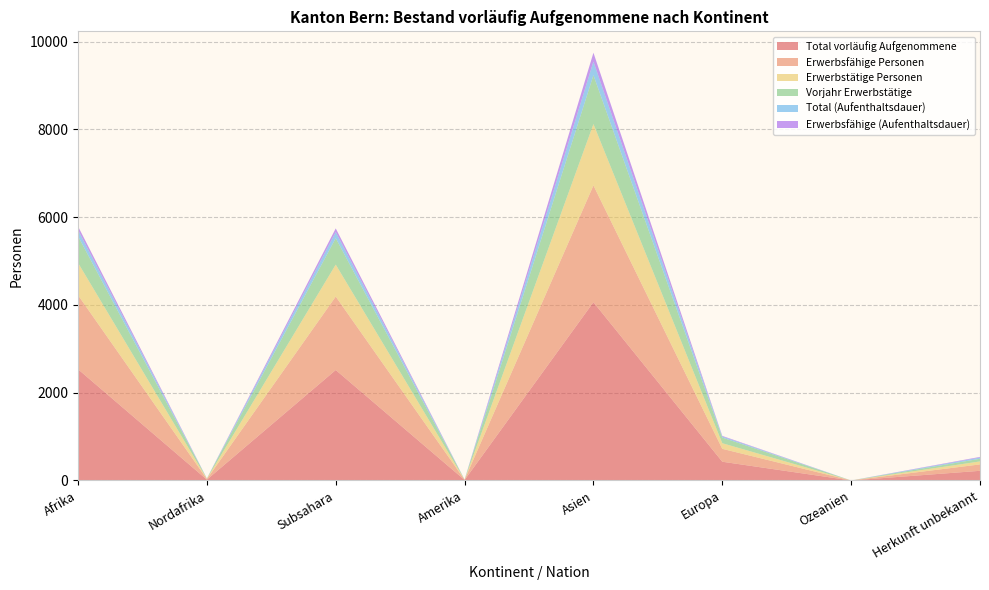

Reading left to right, transcribe all the data shown in this chart.

Total vorläufig Aufgenommene: 2535	18	2517	10	4063	427	0	220
Erwerbsfähige Personen: 1689	14	1675	7	2662	294	0	146
Erwerbstätige Personen: 736	8	728	1	1398	128	0	68
Vorjahr Erwerbstätige: 608	5	603	2	1114	128	0	60
Total (Aufenthaltsdauer): 141	1	140	1	310	25	0	28
Erwerbsfähige (Aufenthaltsdauer): 83	1	82	0	202	14	0	15